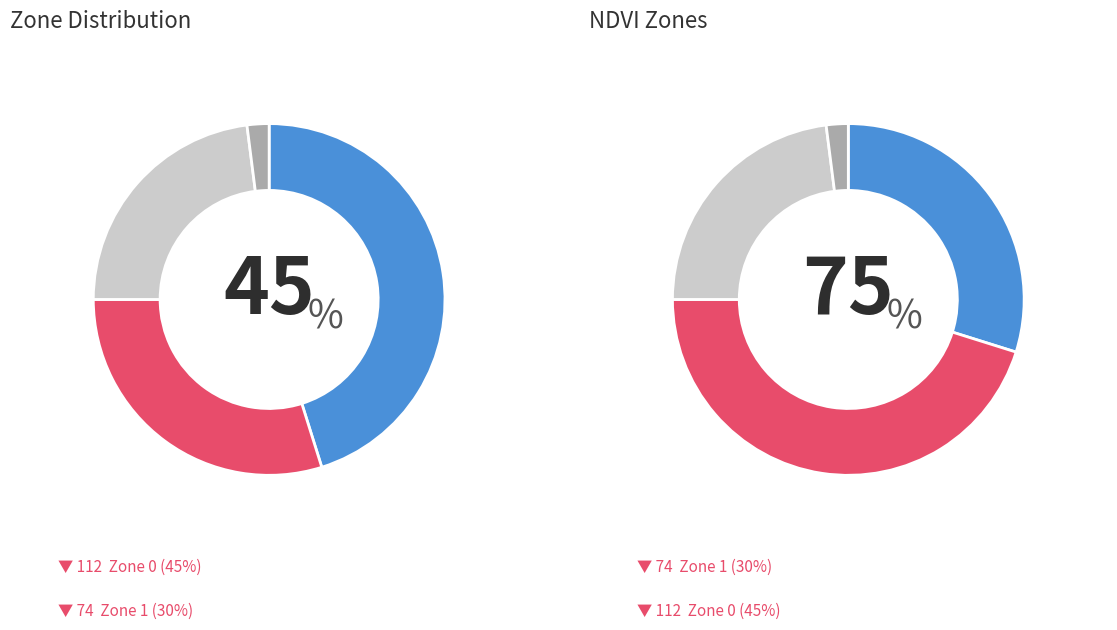

Rank the categories by value from highest to lowest.

Zone 0, Zone 1, Zone 2, Zone 3